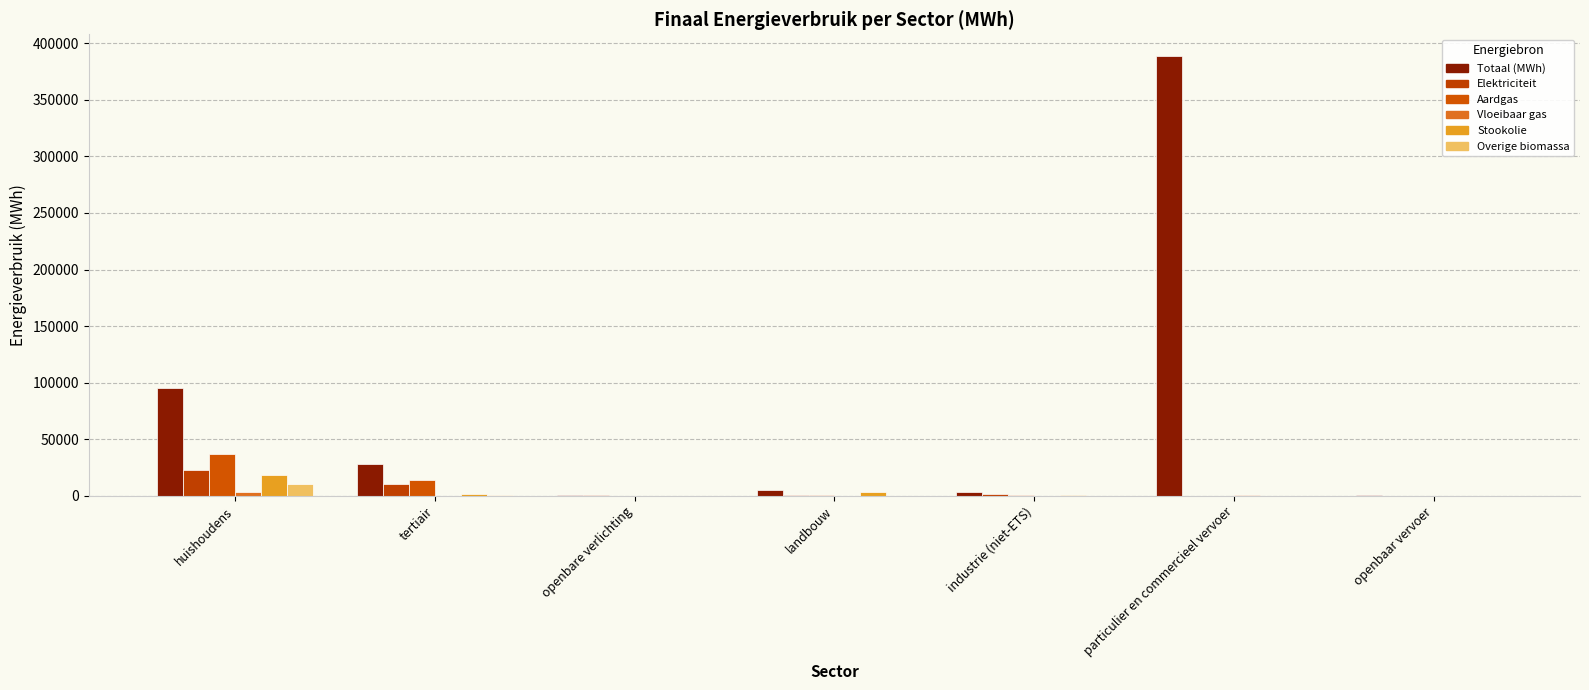

Rank the categories by Aardgas value from lowest to highest.

openbare verlichting, openbaar vervoer, particulier en commercieel vervoer, landbouw, industrie (niet-ETS), tertiair, huishoudens